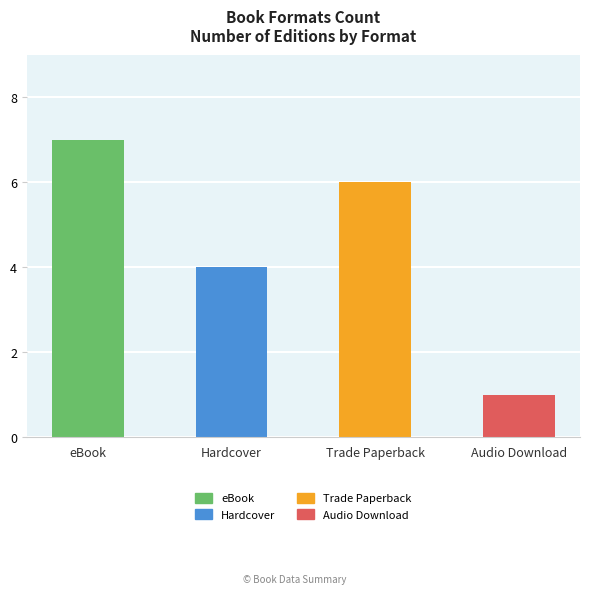

What is the difference between the maximum and minimum values?

6